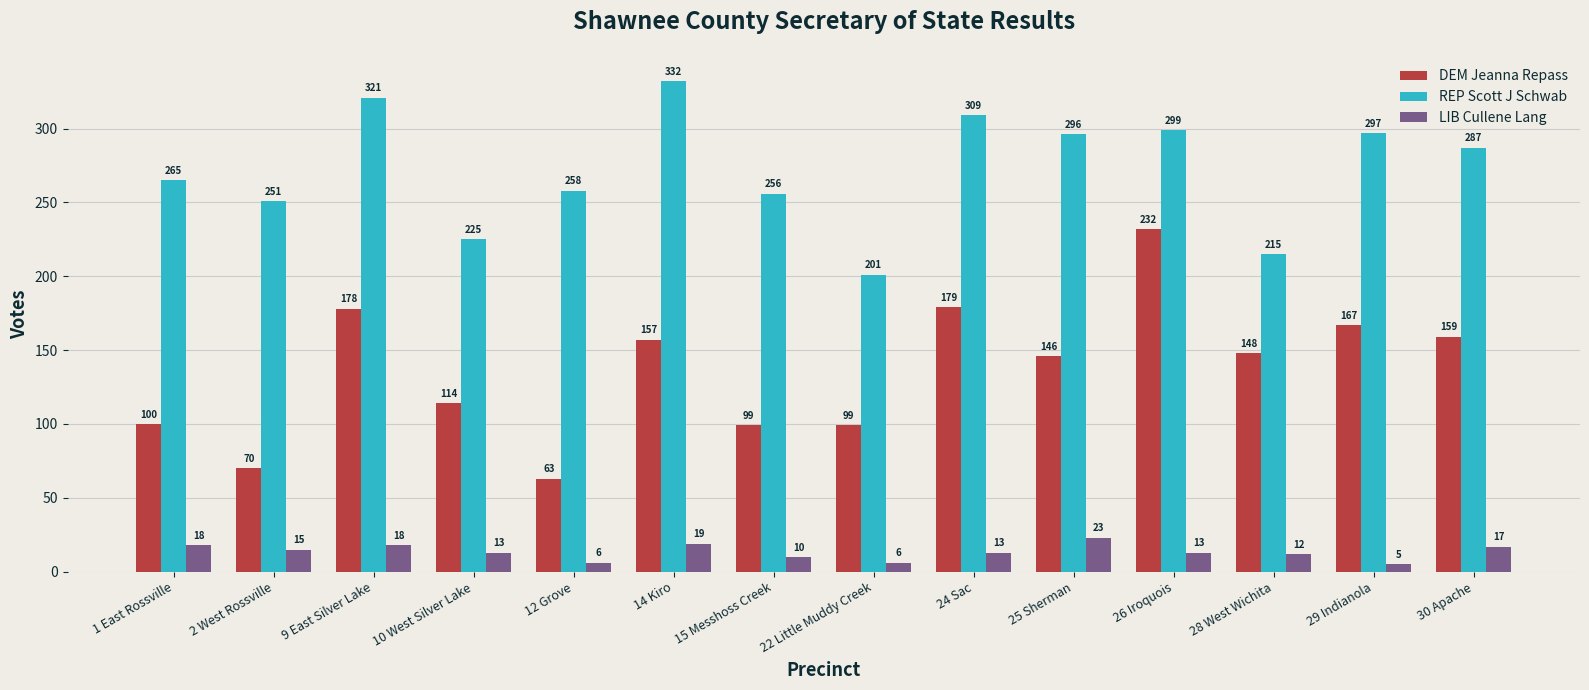

How many groups of bars are there?

14